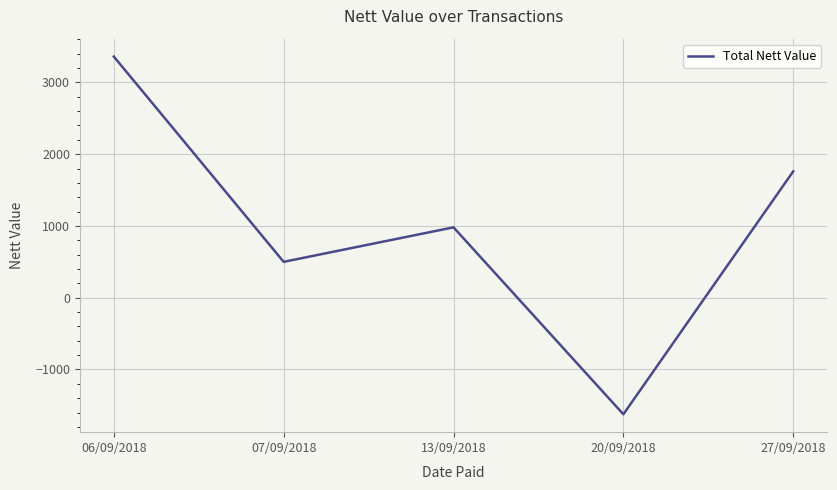

True or false: the data shows 298.5 at 13/09/2018.

False